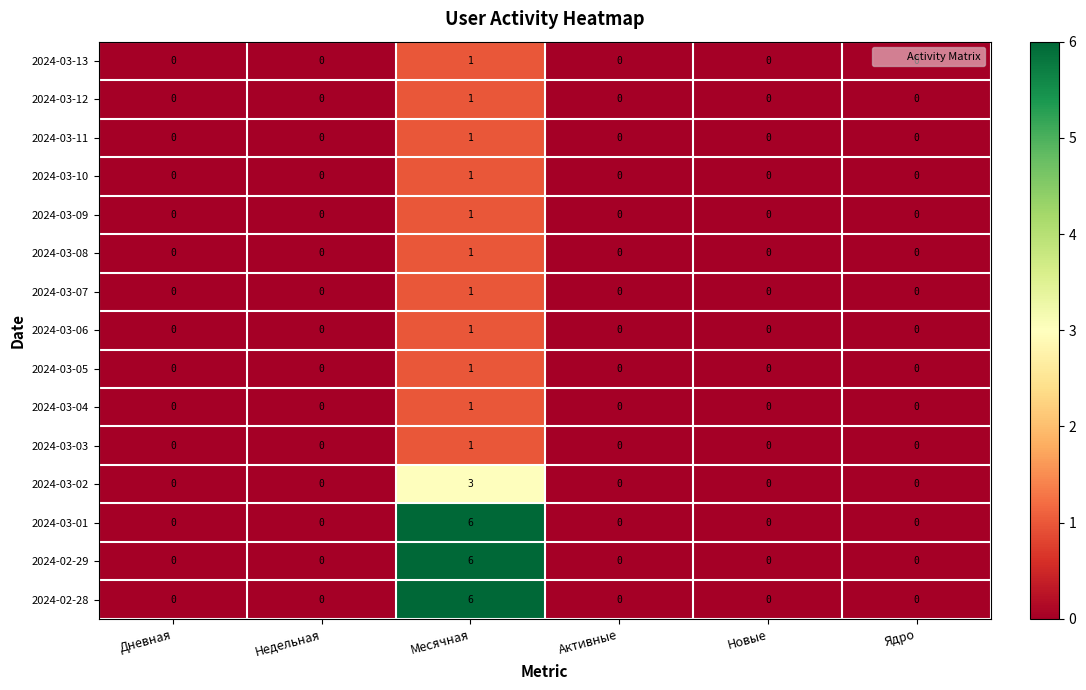

At which category is the sum across all series the highest?

Месячная